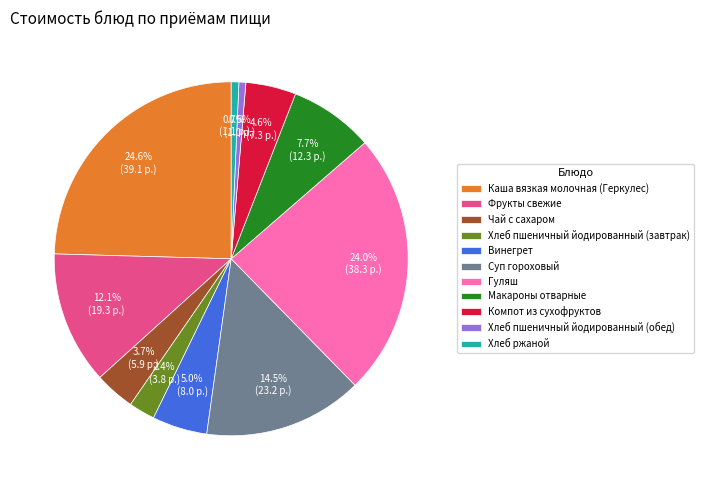

How many segments does this pie chart have?

11